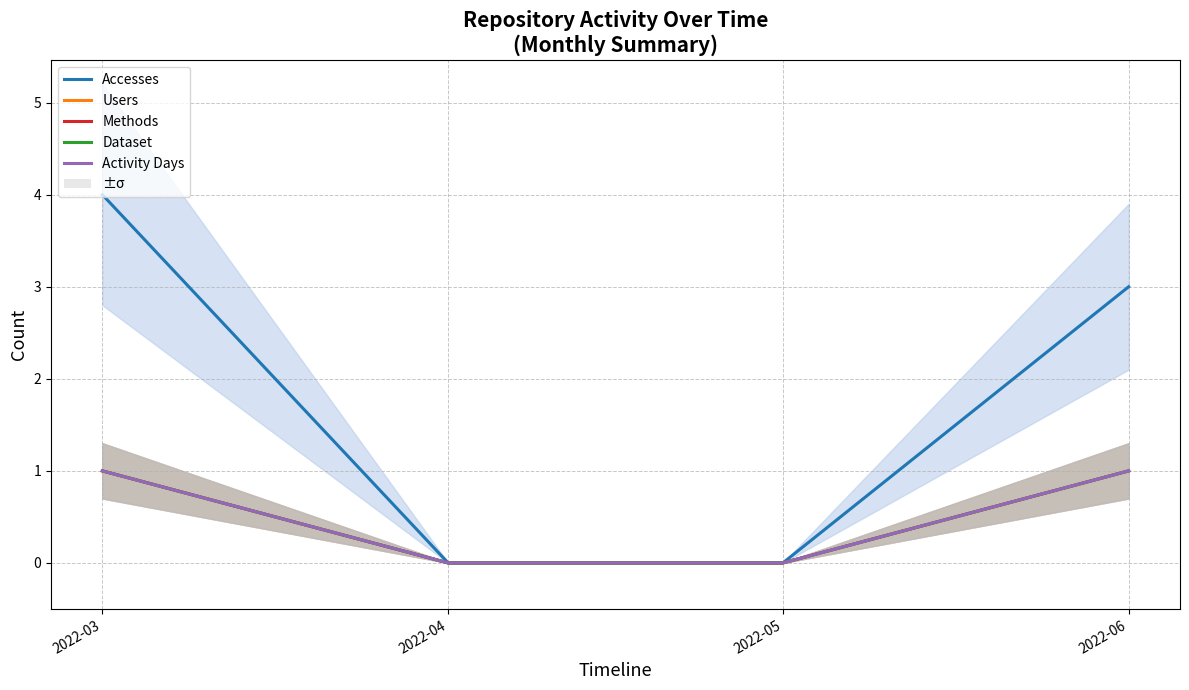

Rank the series at 2022-03 from highest to lowest value.

Accesses, Users, Methods, Dataset, Activity Days